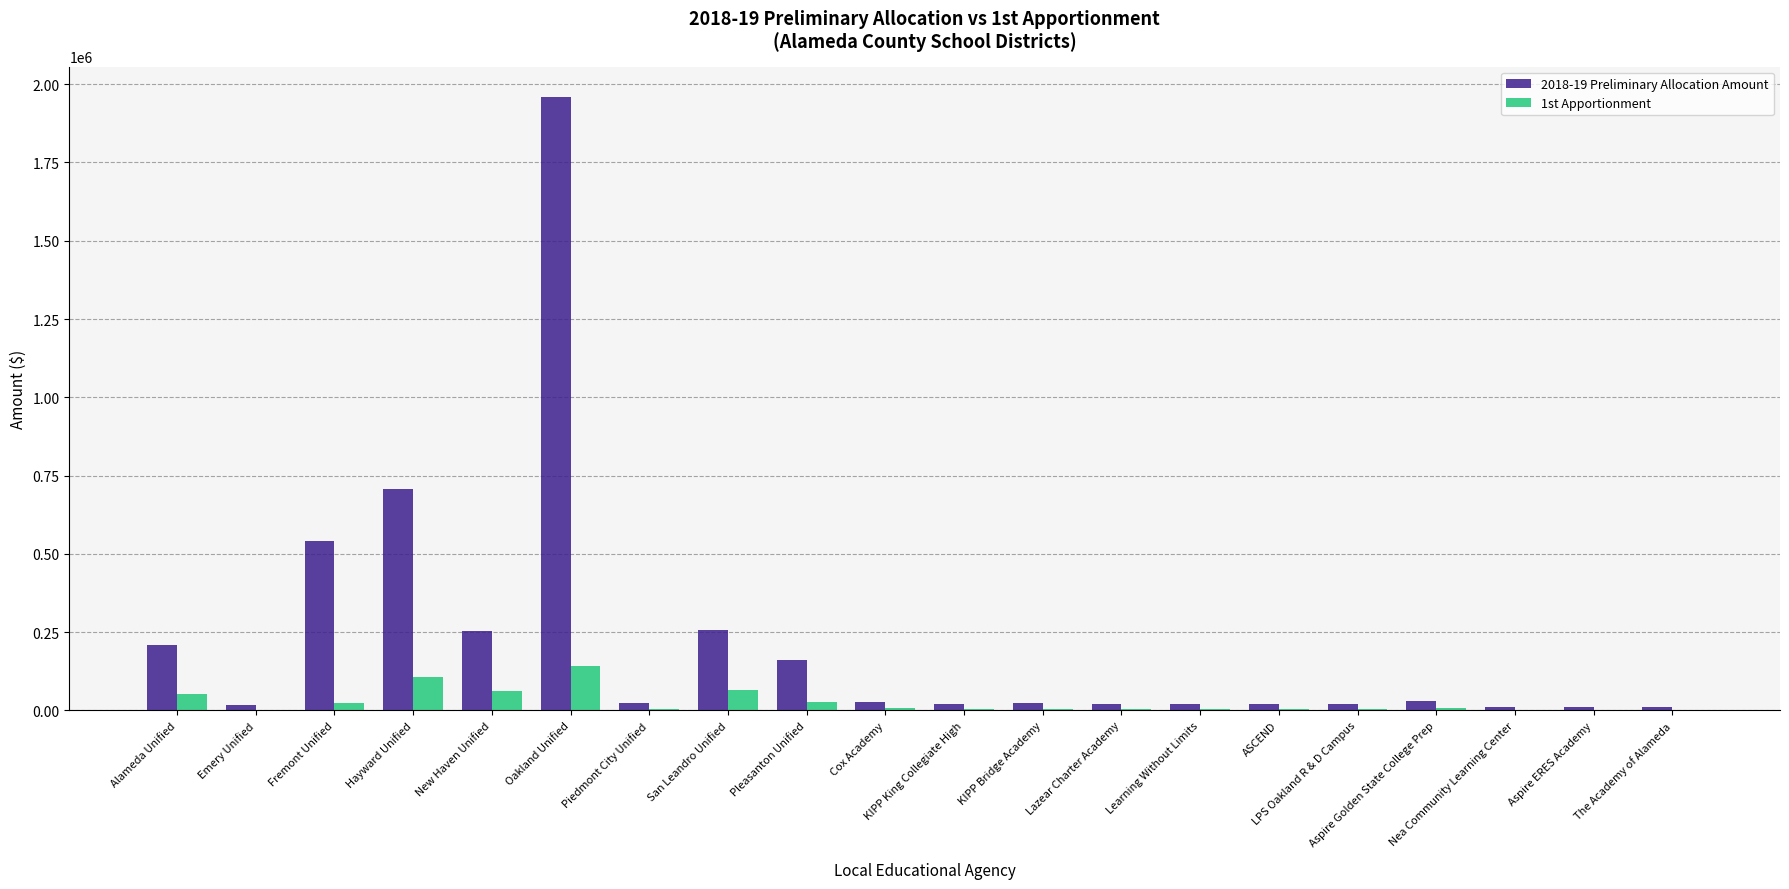

What is the greatest value displayed?

1958179